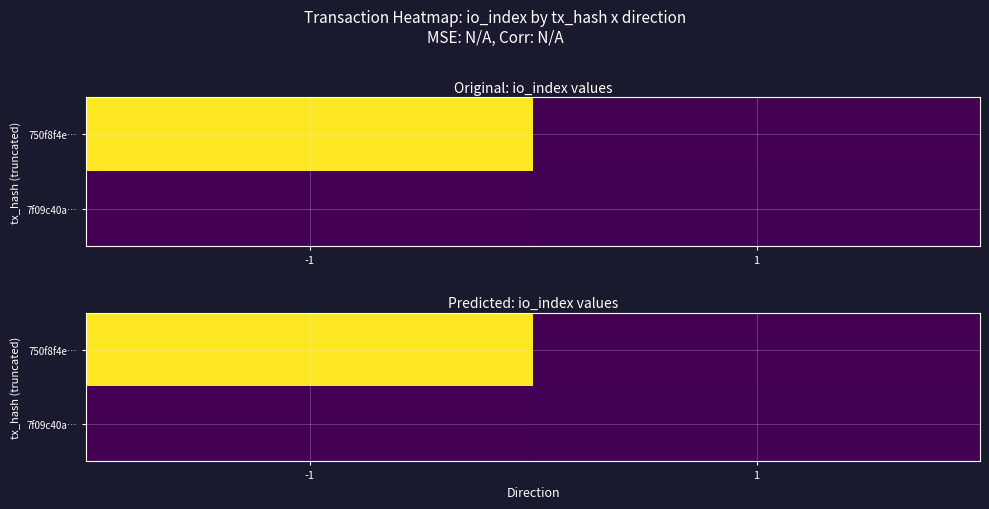

Which label corresponds to the smallest value in the chart?

1